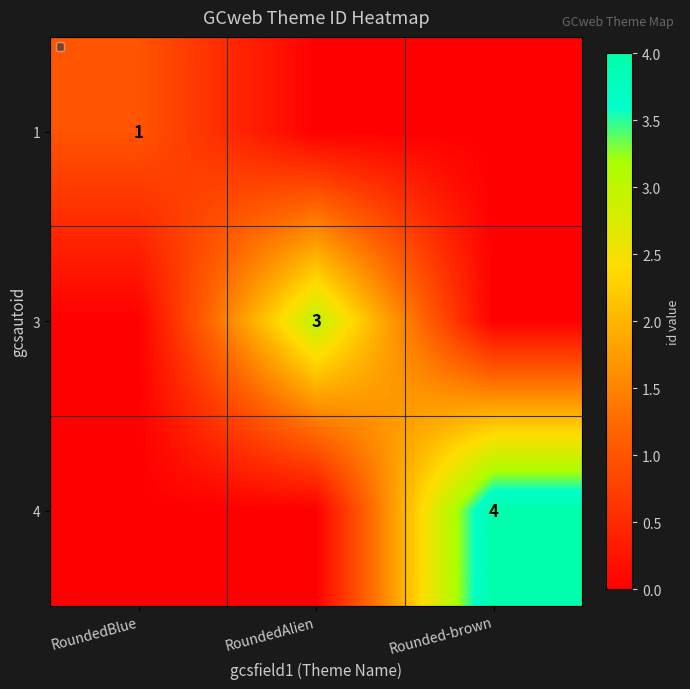

At which category is the sum across all series the highest?

Rounded-brown